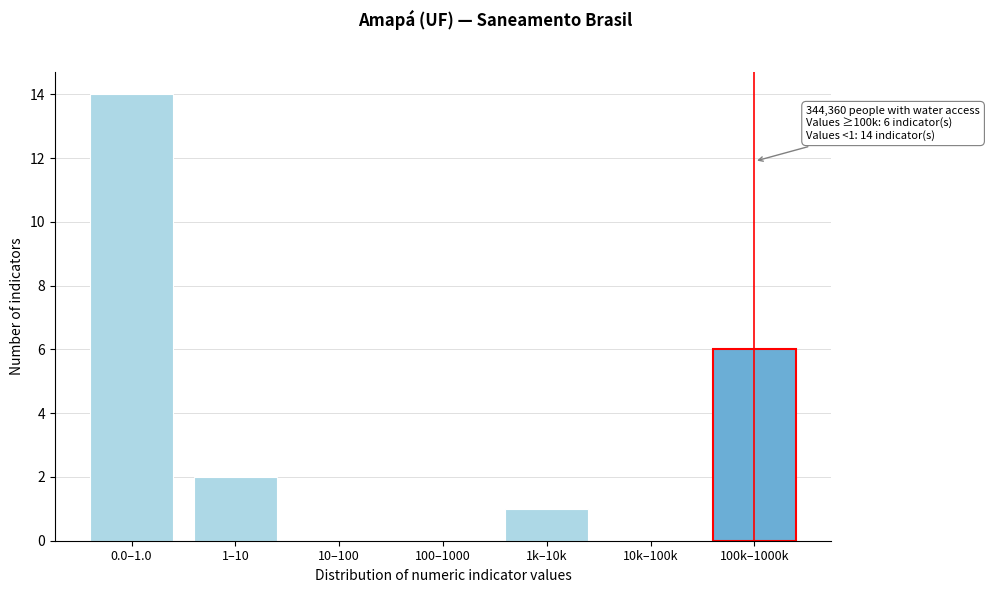

Reading right to left, extract all data points from this chart.

100k–1000k=6	10k–100k=0	1k–10k=1	100–1000=0	10–100=0	1–10=2	0.0–1.0=14